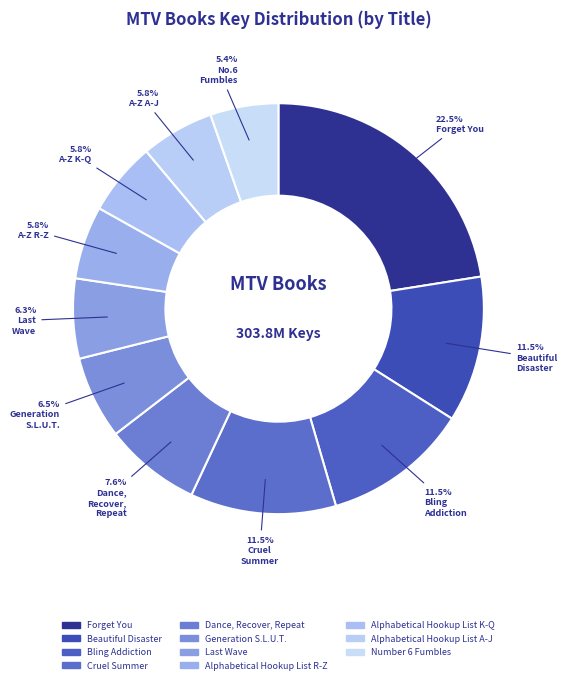

To the nearest percent, what percentage of the pie is Alphabetical Hookup List A-J?

6%